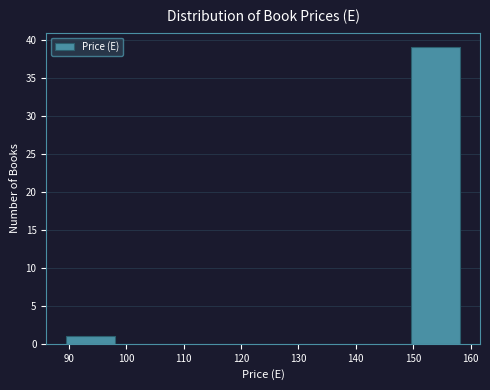

Reading left to right, transcribe this chart: for each bar, give the range it covers on the x-axis and its height. Neither the bar edges nor the heights are printed on the chart, so give them approximately, as read against the axes.

90 to 98: 1
98 to 107: 0
107 to 115: 0
115 to 124: 0
124 to 132: 0
132 to 141: 0
141 to 150: 0
150 to 158: 39